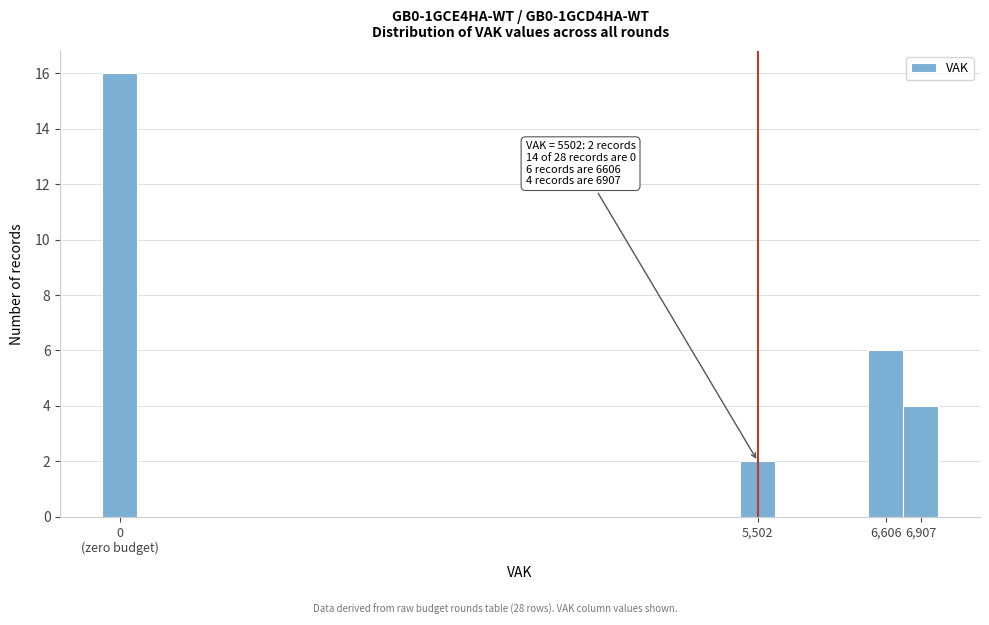

Reading right to left, what are all the values shown in this chart?

4	6	2	16